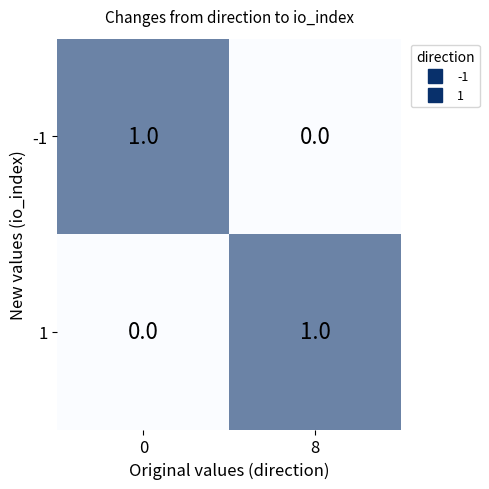

Reading left to right, what are all the values shown in this chart?

-1: 0=1	8=0
1: 0=0	8=1